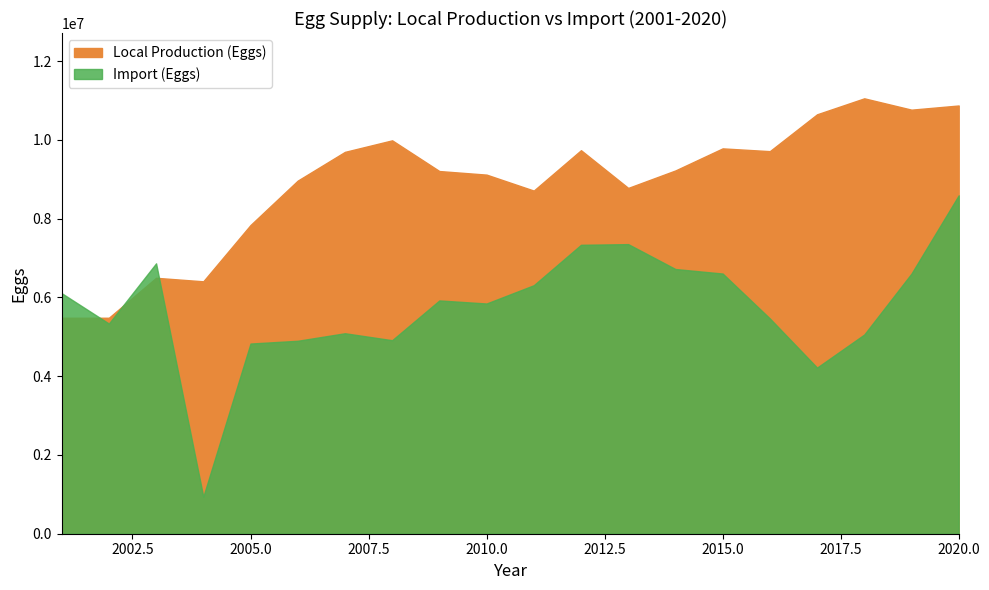

Reading right to left, transcribe all the data shown in this chart.

Import (Eggs): 2020=8590850	2019=6605080	2018=5057720	2017=4217762	2016=5465640	2015=6605520	2014=6720280	2013=7352300	2012=7335296	2011=6308880	2010=5844840	2009=5922600	2008=4912940	2007=5089650	2006=4898485	2005=4828360	2004=939240	2003=6864094	2002=5335744	2001=6107047
Local Production (Eggs): 2020=10871836	2019=10765939	2018=11053746	2017=10647886	2016=9712420	2015=9782884	2014=9222660	2013=8778874	2012=9736537	2011=8711182	2010=9116520	2009=9207649	2008=9987044	2007=9694363	2006=8964245	2005=7836880	2004=6408080	2003=6497171	2002=5482909	2001=5482909